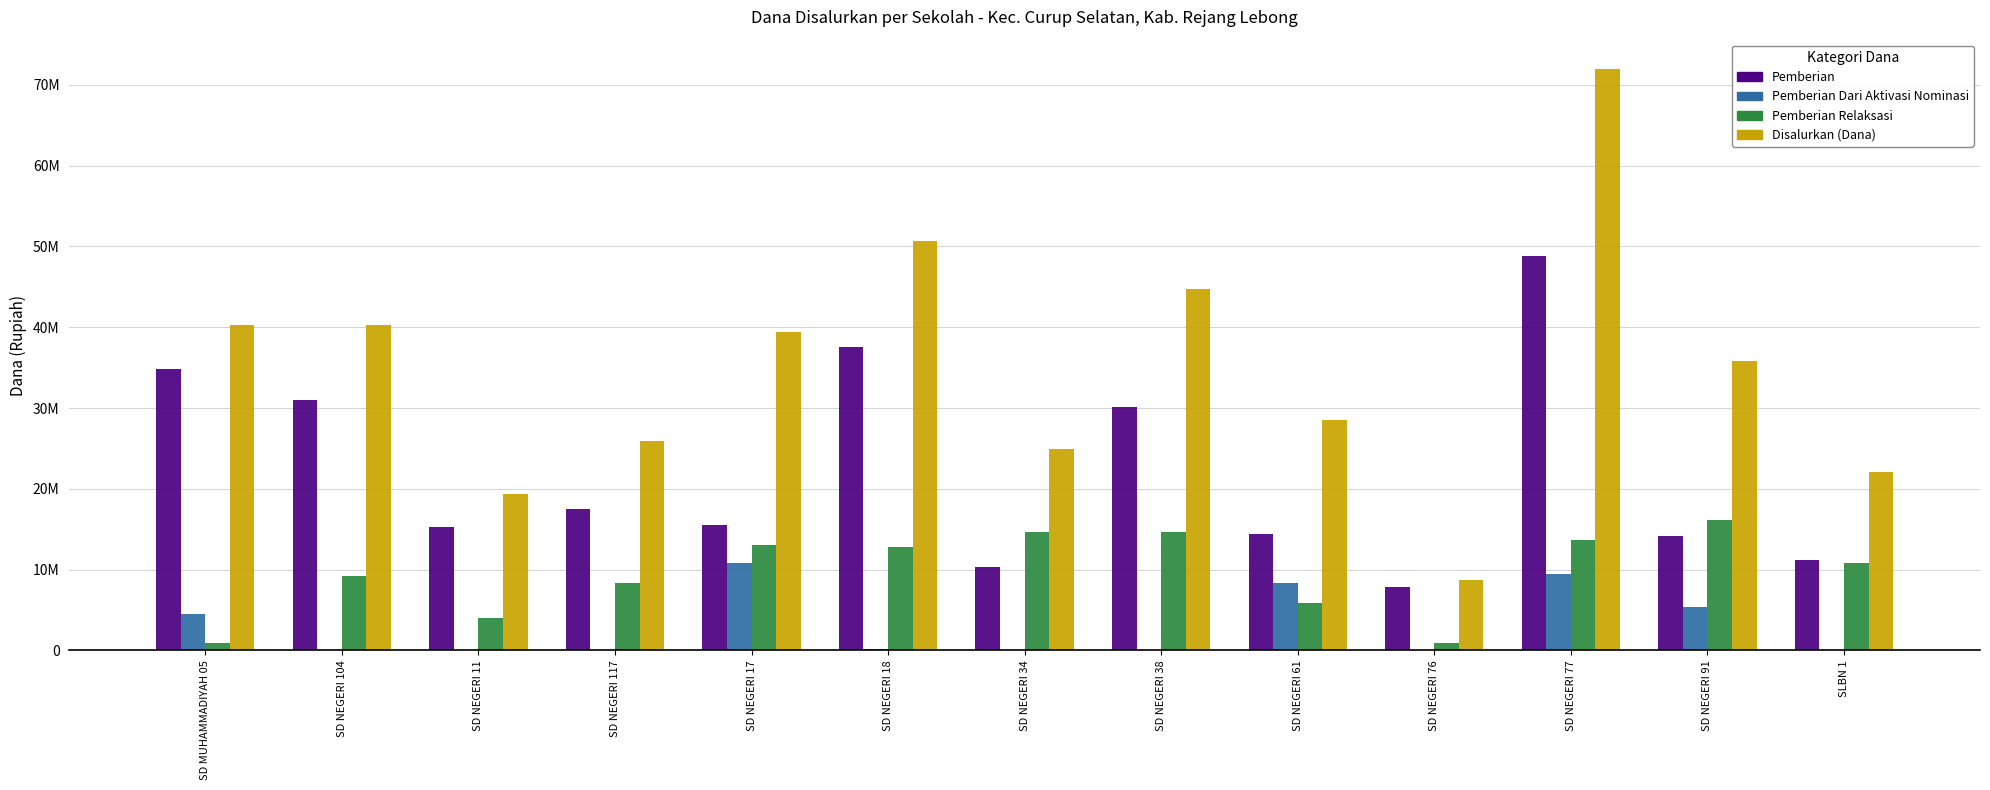

Are the bars horizontal?

No